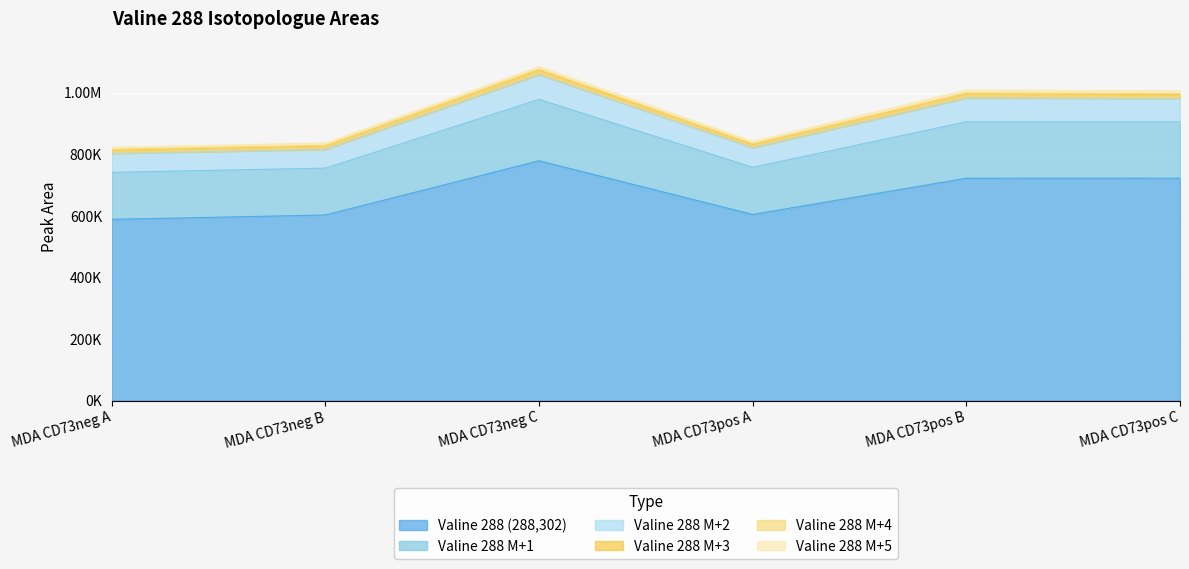

The Valine 288 (288,302) series shows 588589.6 at MDA CD73neg A. True or false?

True